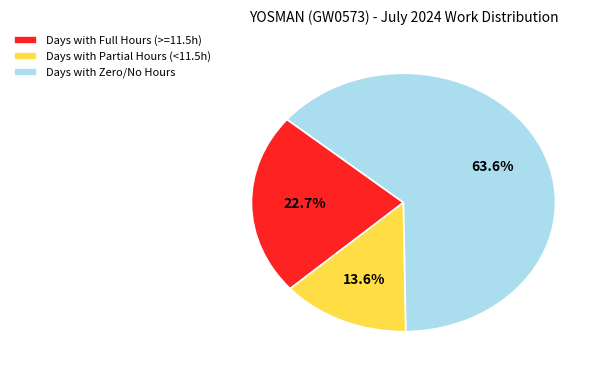

What percentage do Days with Full Hours (>=11.5h) and Days with Zero/No Hours together represent?

86.4%